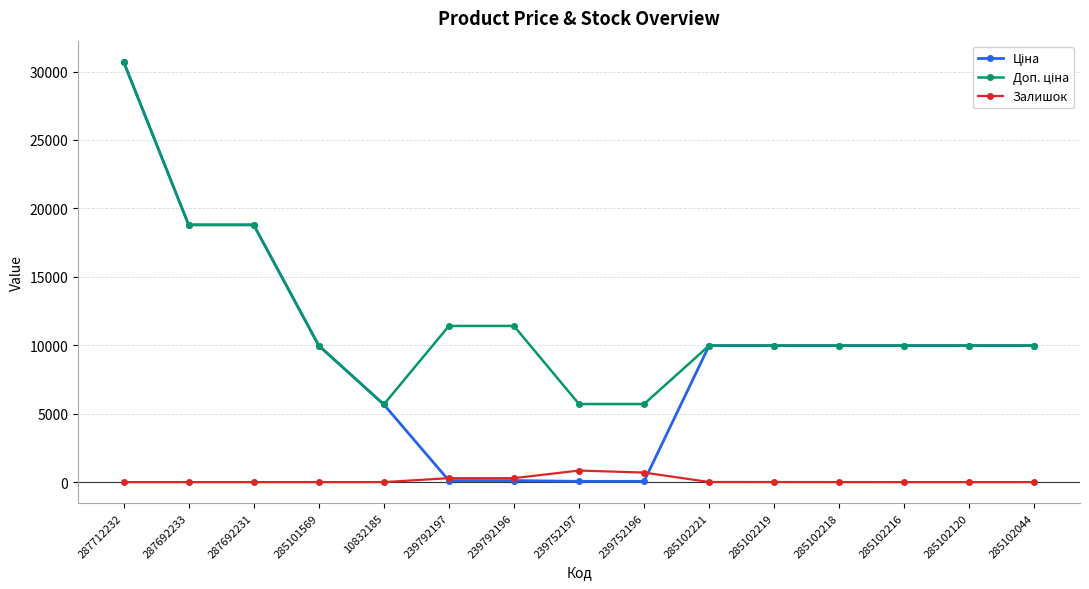

What is the difference between the maximum and minimum values in the Залишок series?

845.0